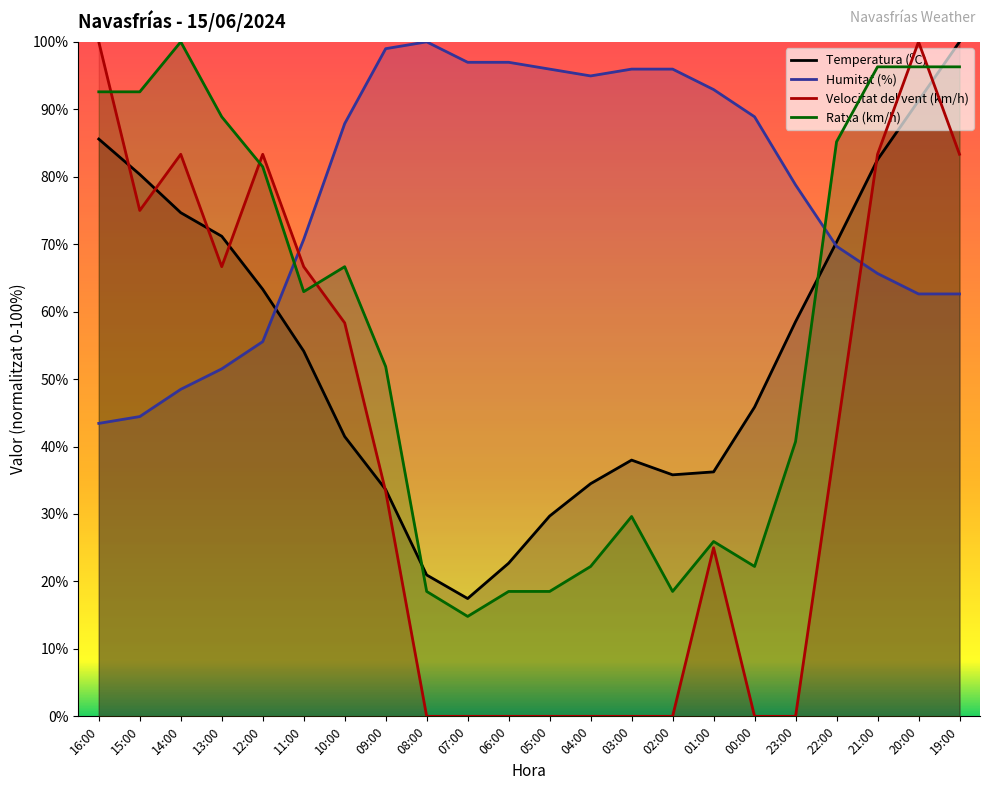

Which series has the widest spread of values?

Velocitat del vent (km/h)